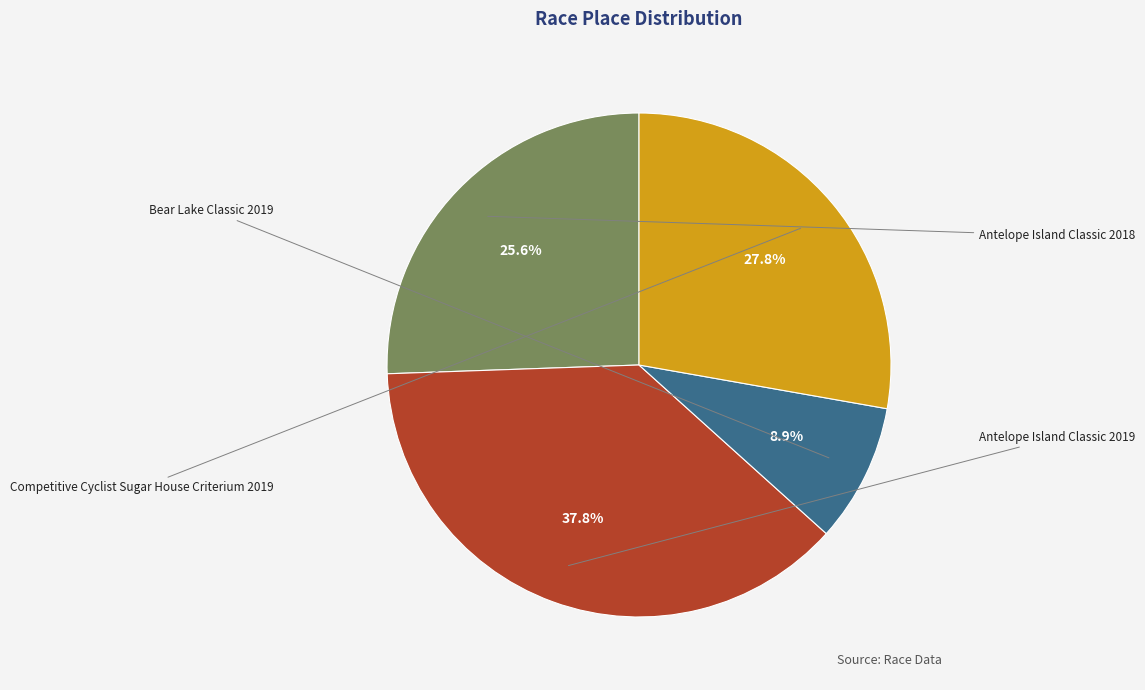

Is there any slice that represents more than half of the pie?

No